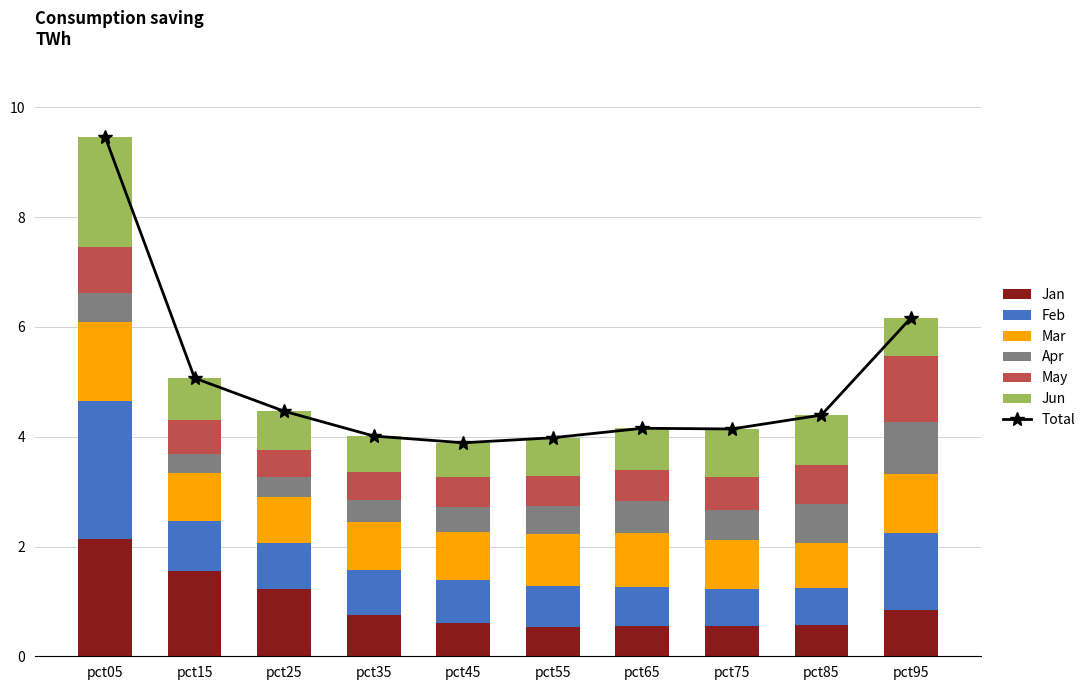

At pct85, list the series in order from largest to smallest.

Jun, Mar, May, Apr, Feb, Jan